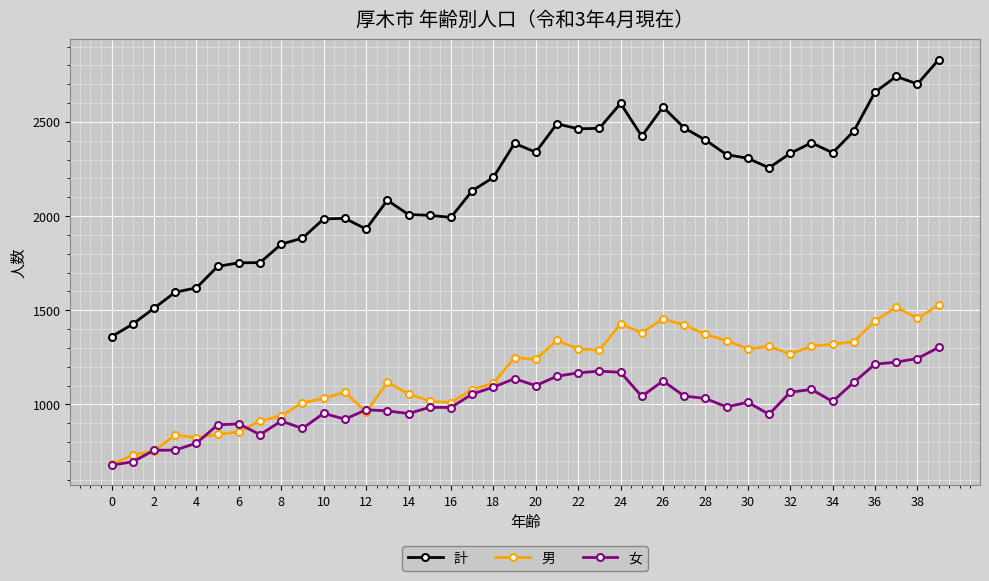

Which series has the largest range (max minus min)?

計